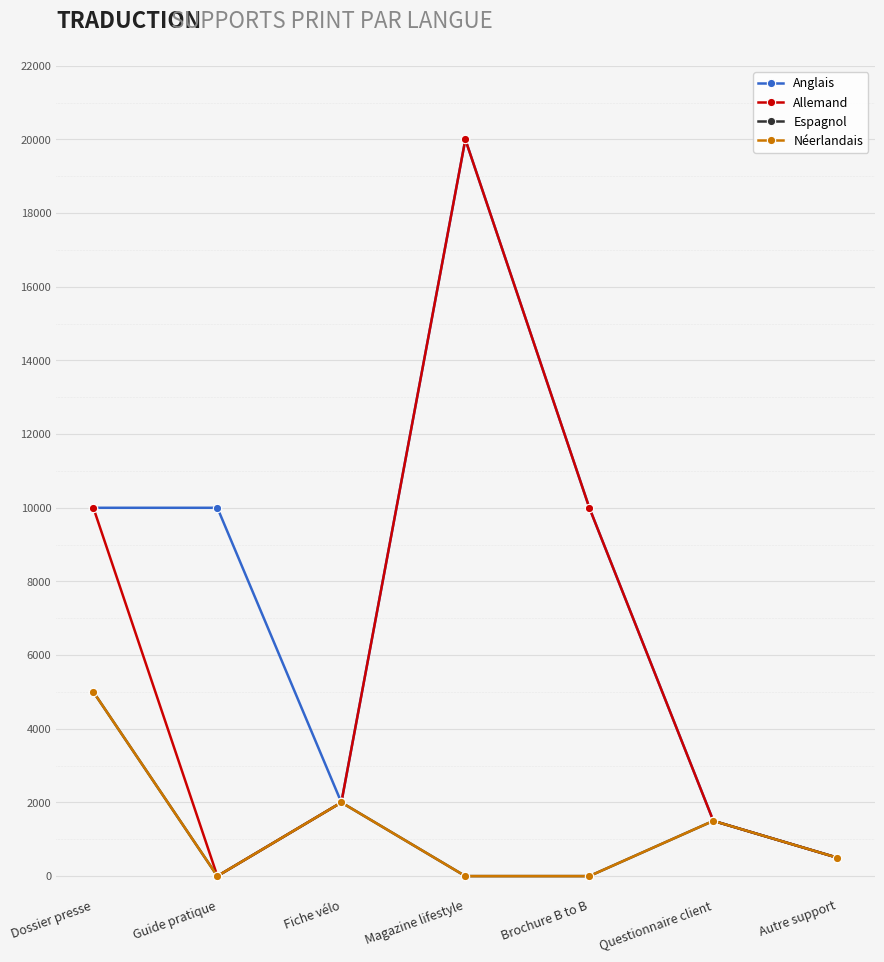

Does the chart have visible grid lines?

Yes